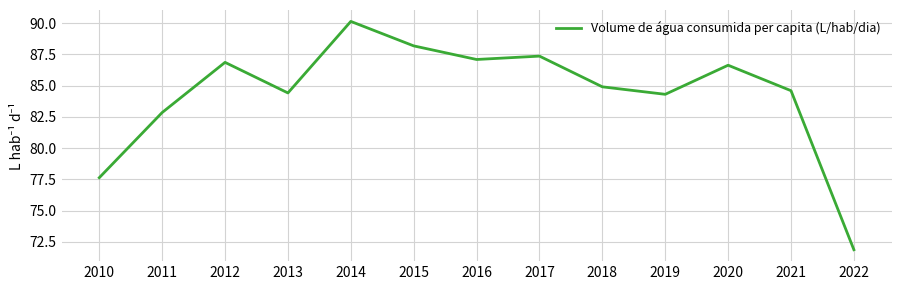

At which label is the value closest to 81?

2011